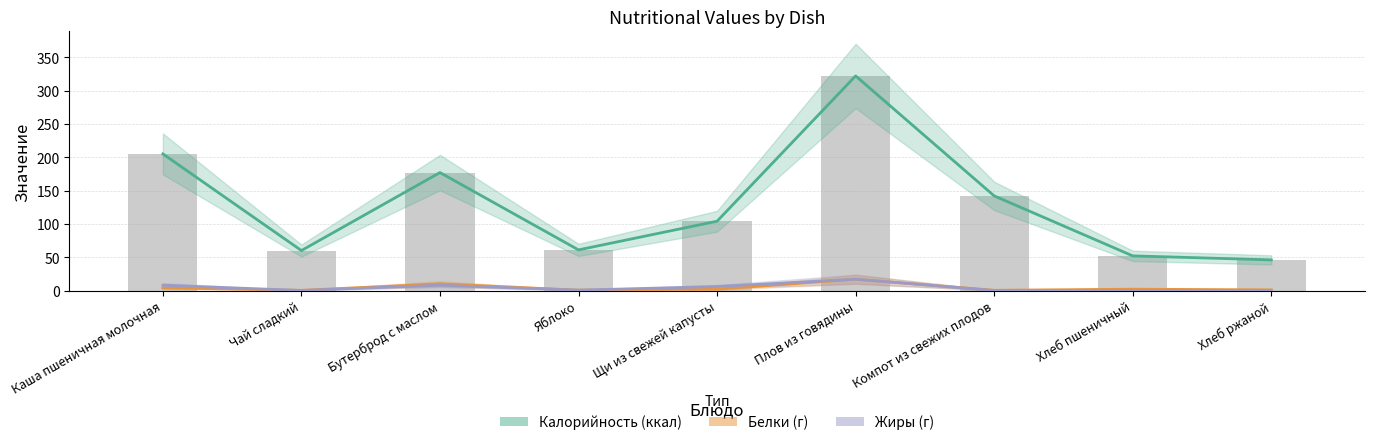

Which has a higher value, Щи из свежей капусты or Яблоко?

Щи из свежей капусты